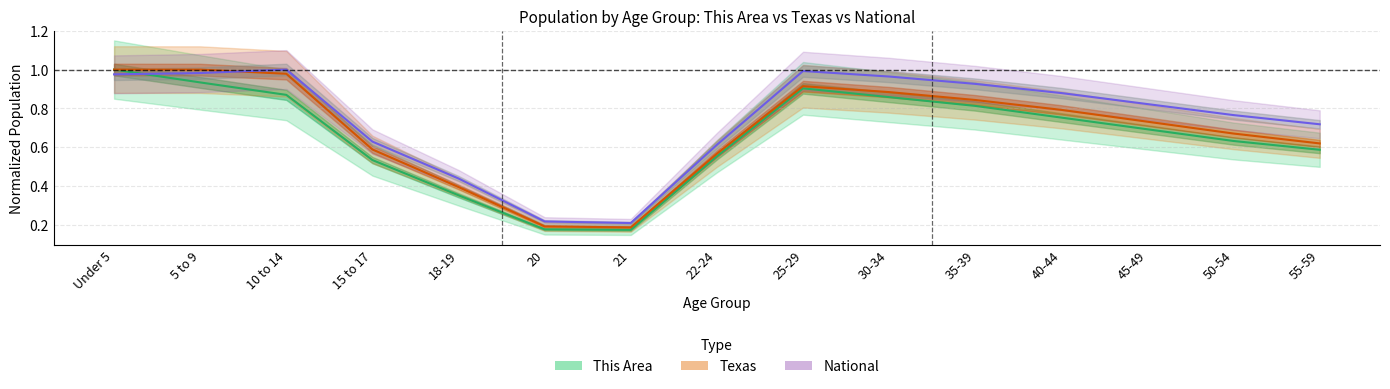

What is the greatest value displayed?

1.0